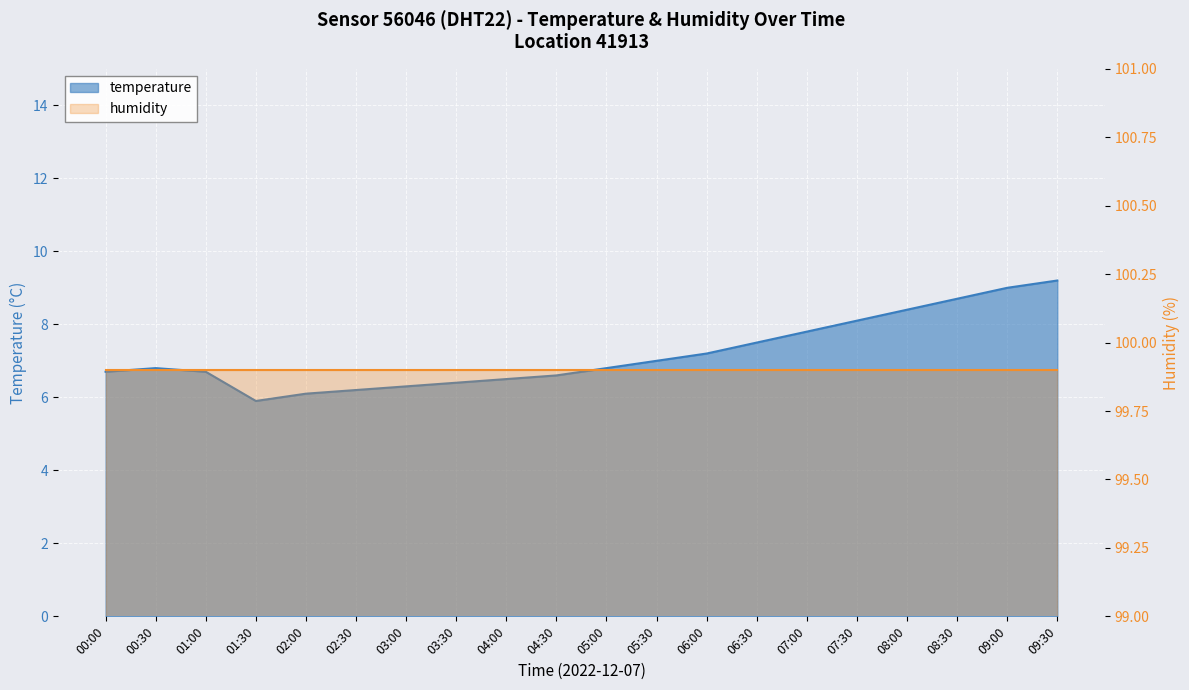

What is the change in value from 01:30 to 04:00?

+0.6